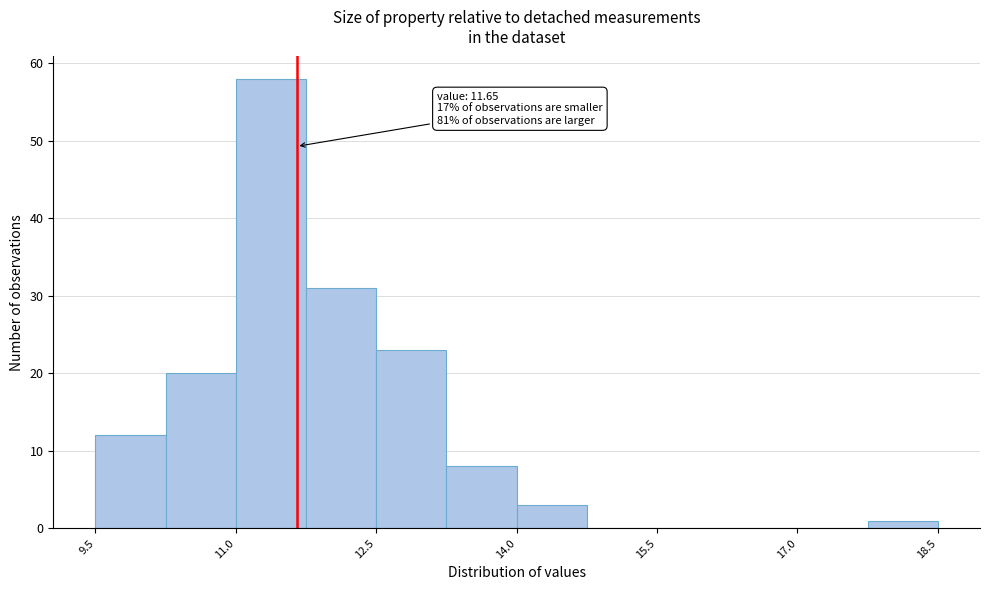

Around what value on the x-axis is the tallest bar? Give the approximate position of its centre, as read against the axis.

11.4